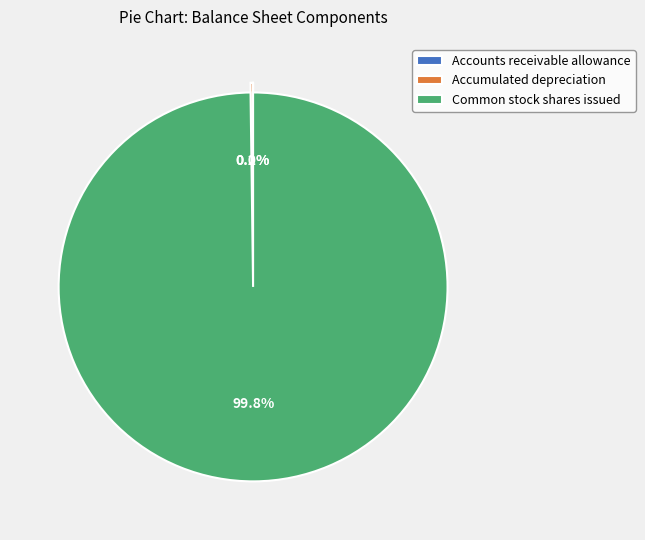

Which category has the biggest portion of the pie?

Common stock shares issued